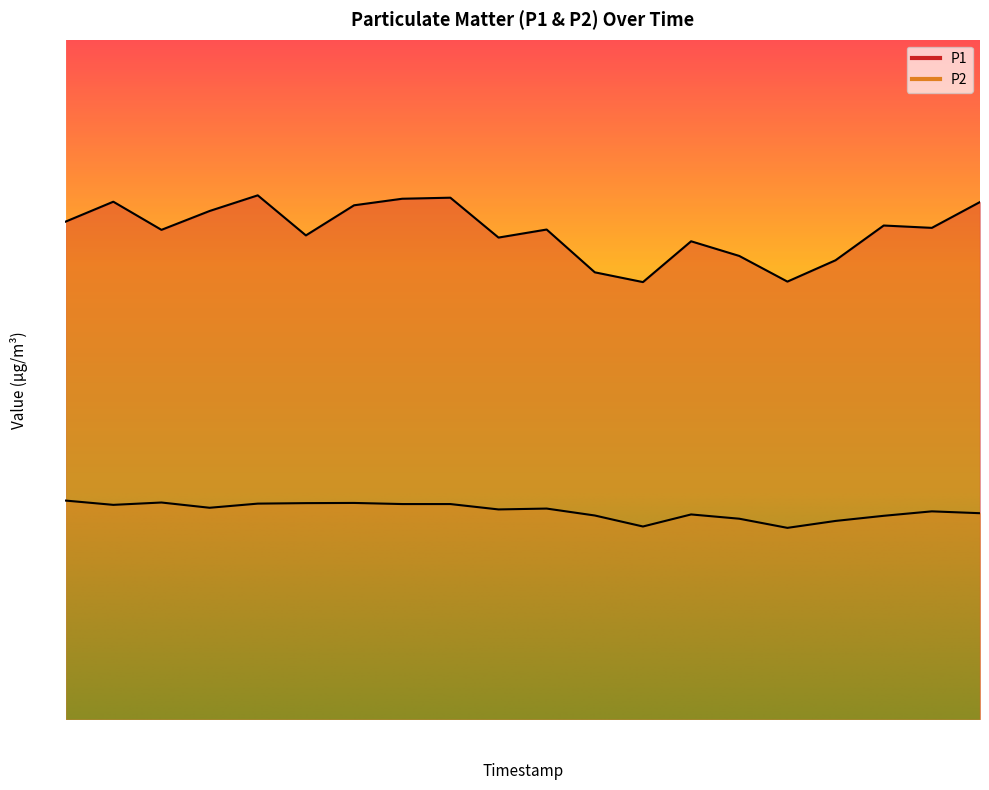

What is the difference between the maximum and minimum values in the P2 series?

4.4